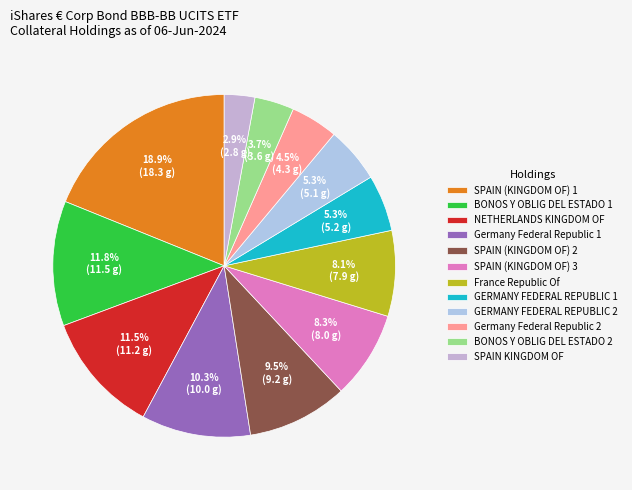

To the nearest percent, what is the combined percentage of Germany Federal Republic 1 and BONOS Y OBLIG DEL ESTADO 1?

22%